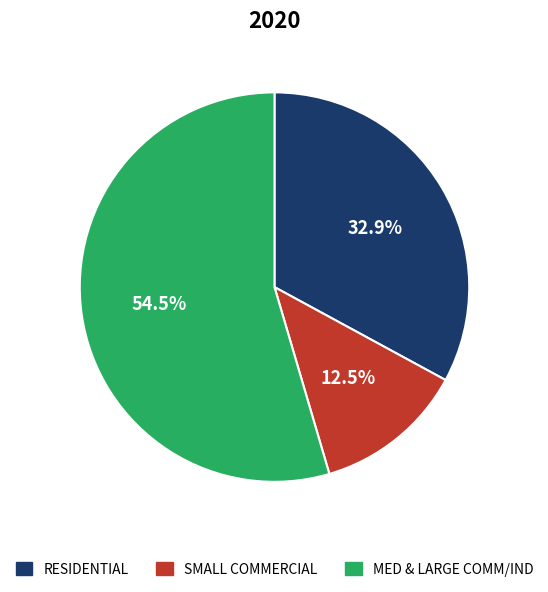

The RESIDENTIAL slice represents 26% of the pie. True or false?

False